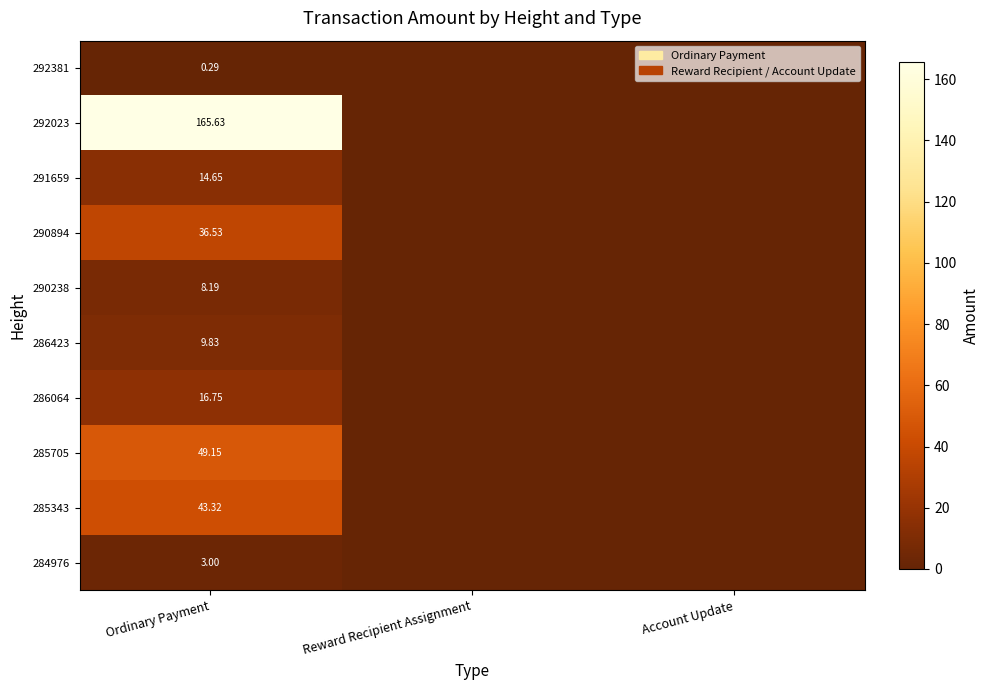

Count the number of data series in this chart.

10